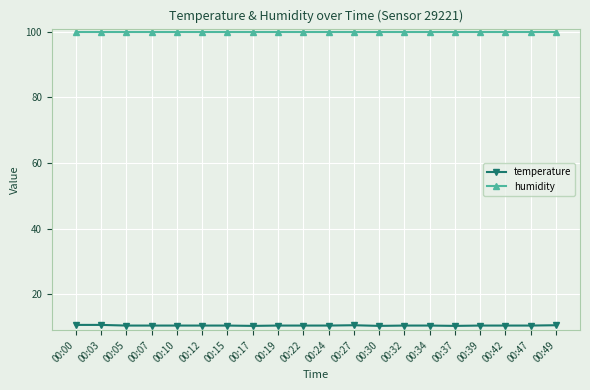

Rank the series by their maximum value, from lowest to highest.

temperature, humidity